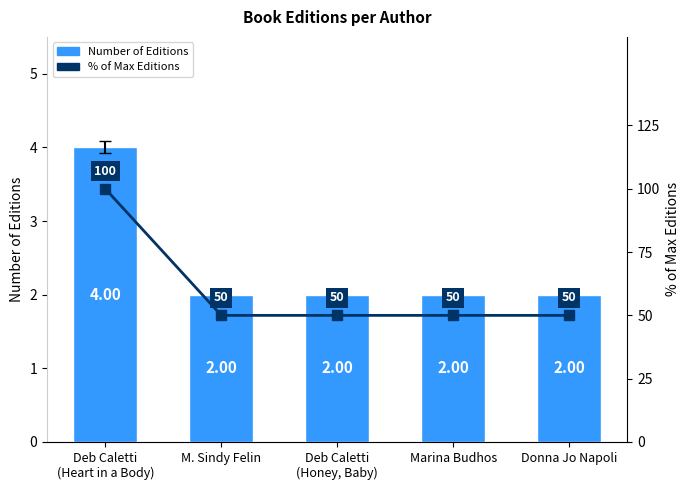

Rank the series by their average value, from highest to lowest.

% of Max Editions, Number of Editions